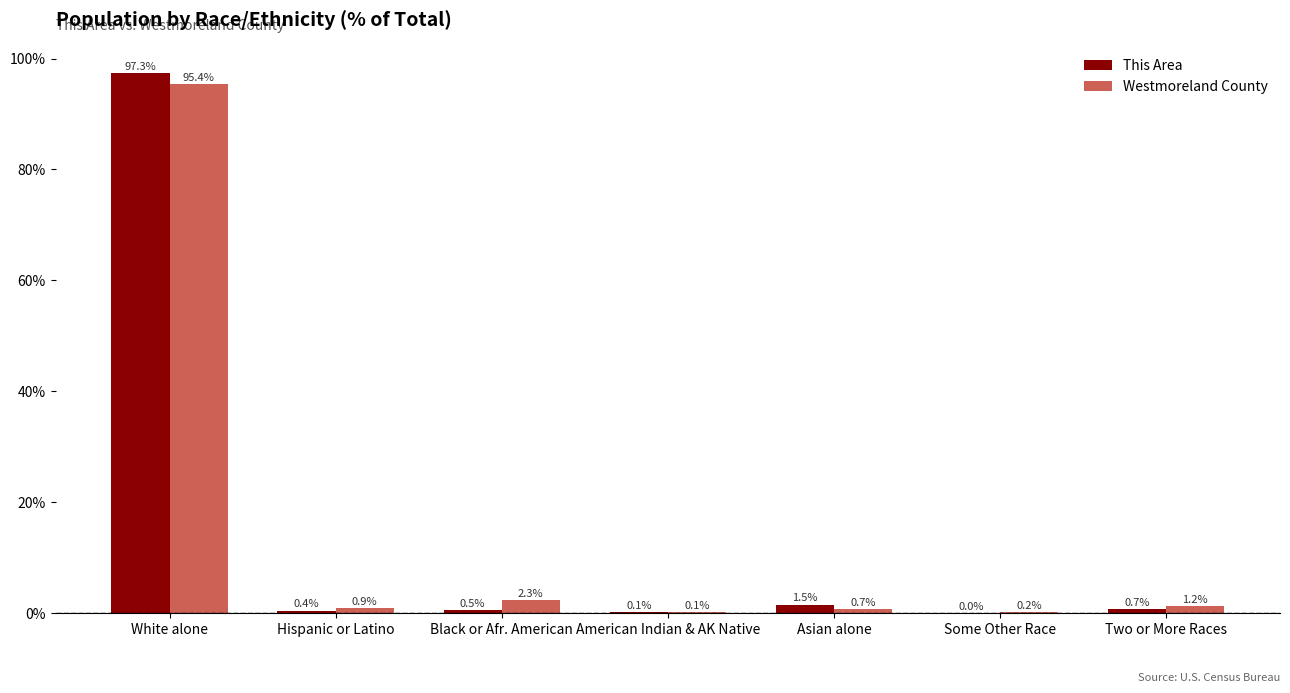

What is the sum of all This Area values?

100.5